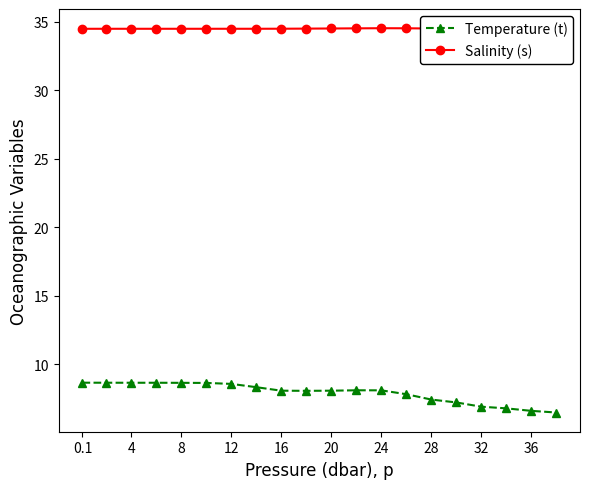

Is this an area chart (filled region under the line)?

No